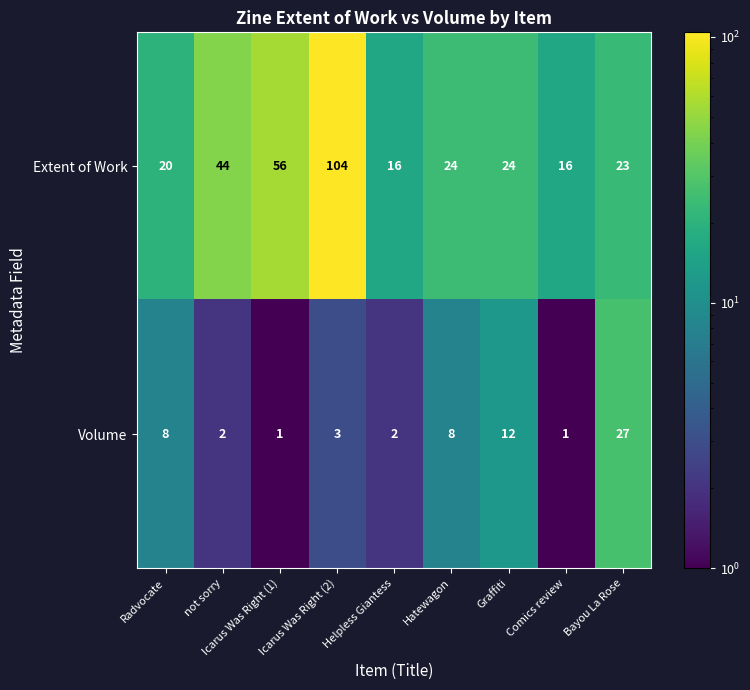

What is the greatest value displayed?

104